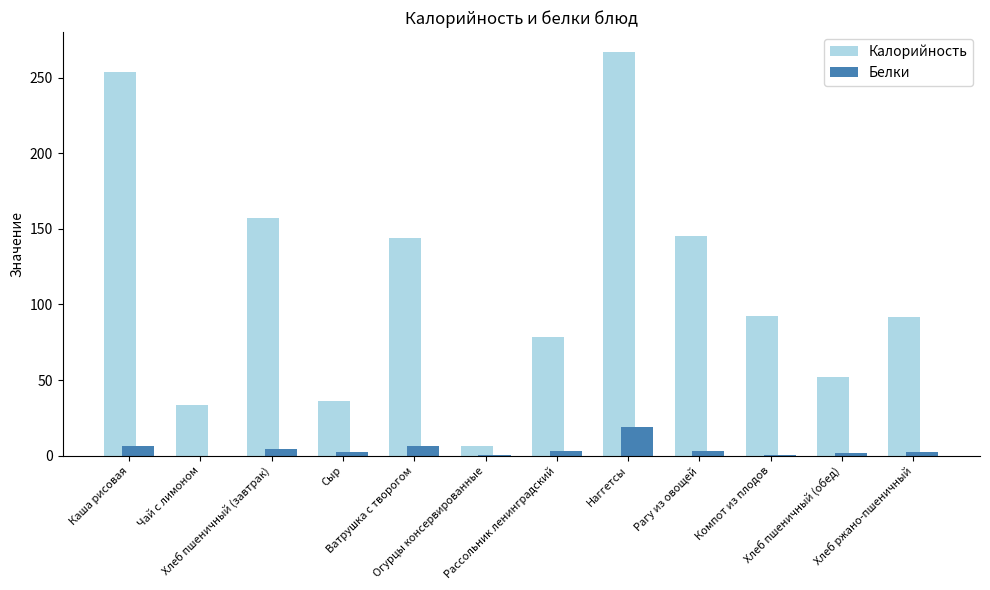

Which series has the largest total across all categories?

Калорийность